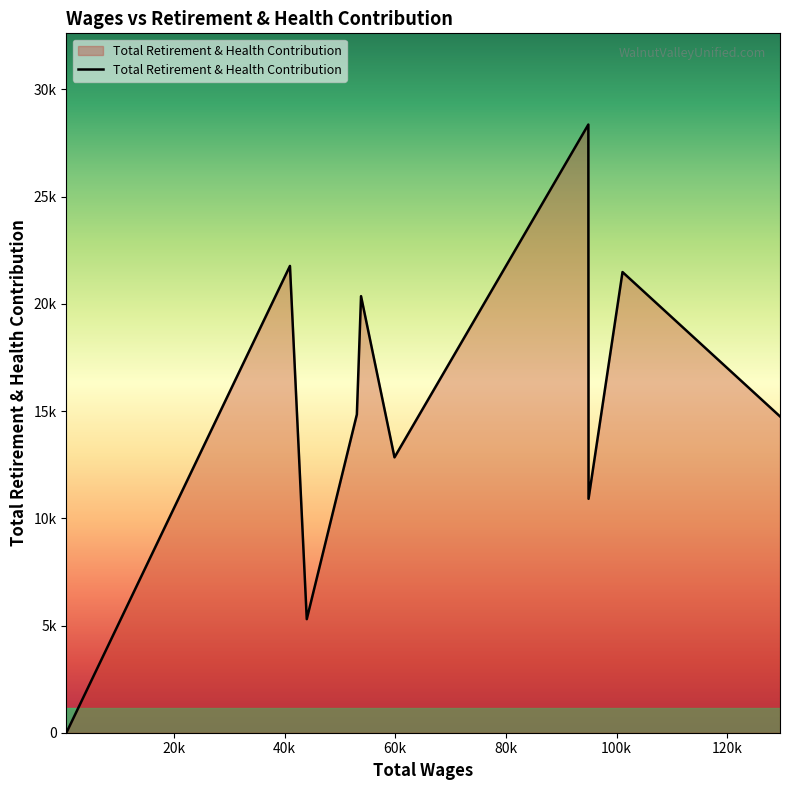

Is this an area chart (filled region under the line)?

Yes